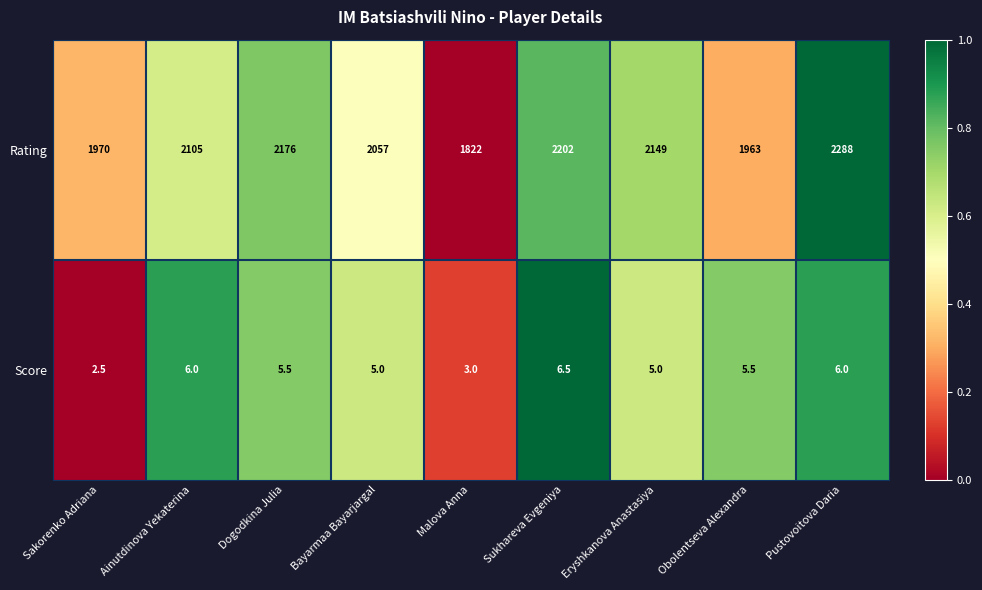

What is the difference between the Rating values at Sakorenko Adriana and Malova Anna?

148.0